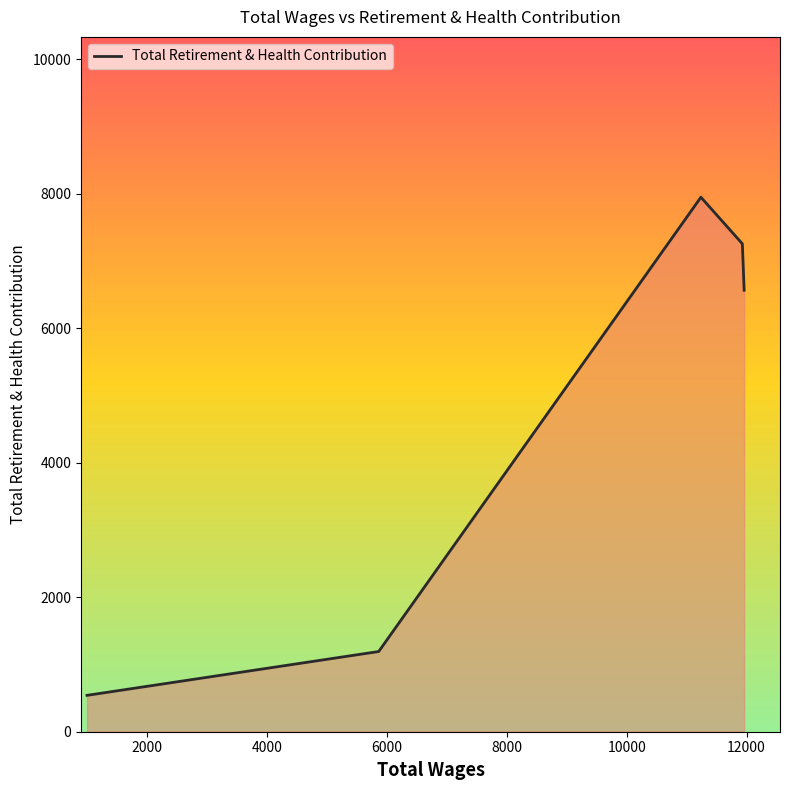

Which has a higher value, 11929.0 or 11238.0?

11238.0